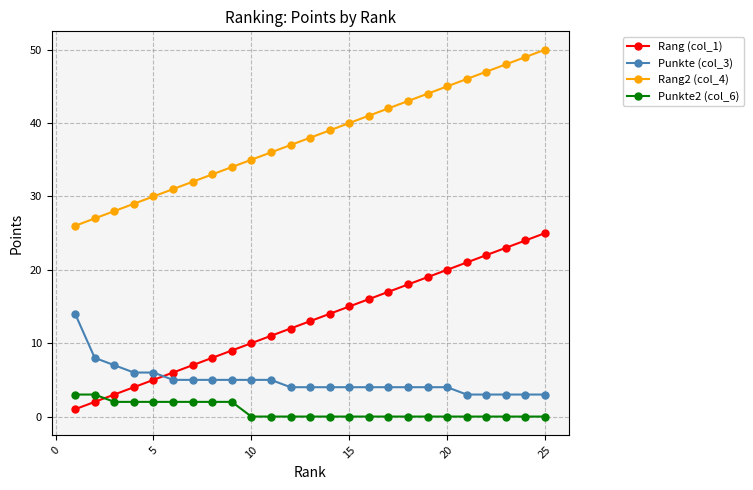

True or false: Punkte (col_3) and Rang (col_1) intersect in this chart.

True